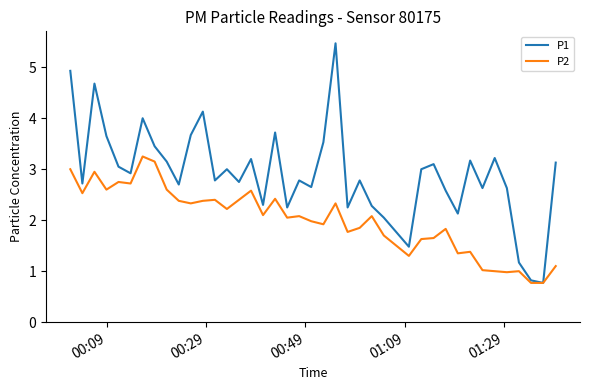

What is the greatest value displayed?

5.5